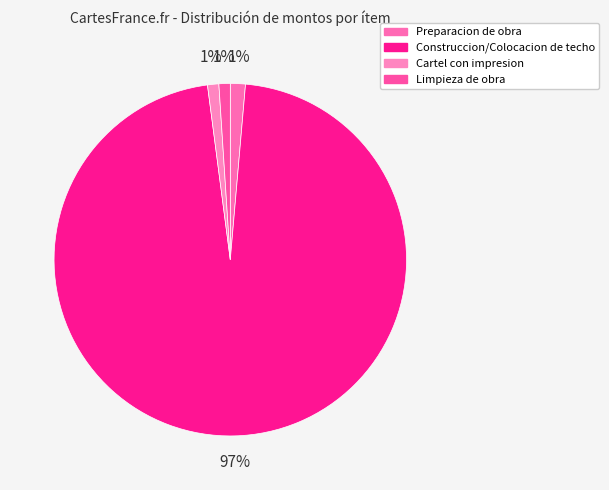

Rank the categories by value from highest to lowest.

Construccion/Colocacion de techo, Preparacion de obra, Cartel con impresion, Limpieza de obra